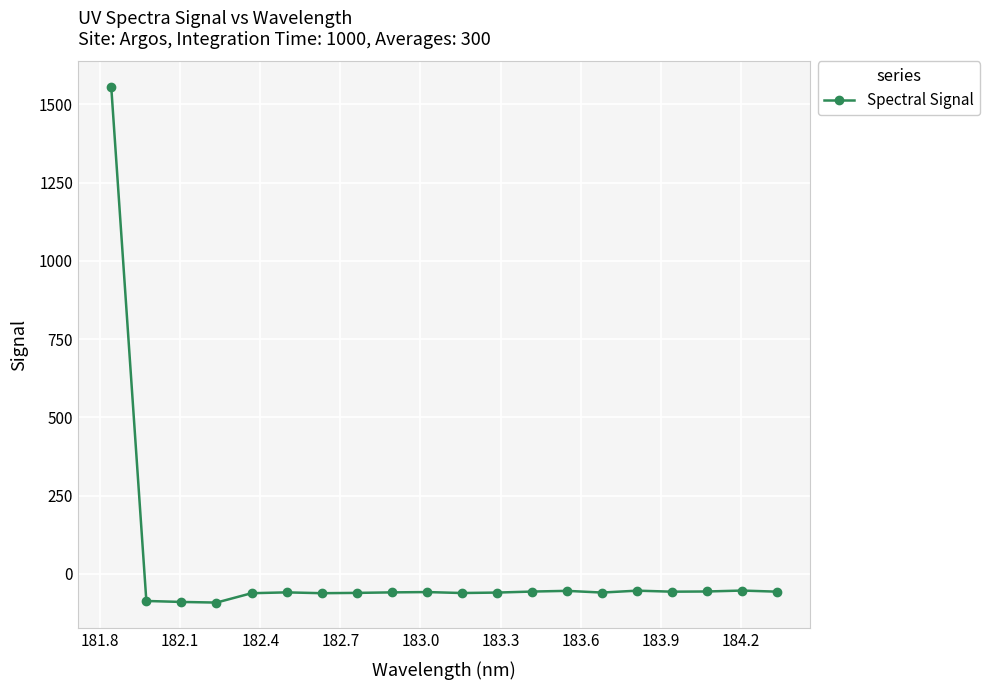

What is the value of the 4th point from the left?

-91.5